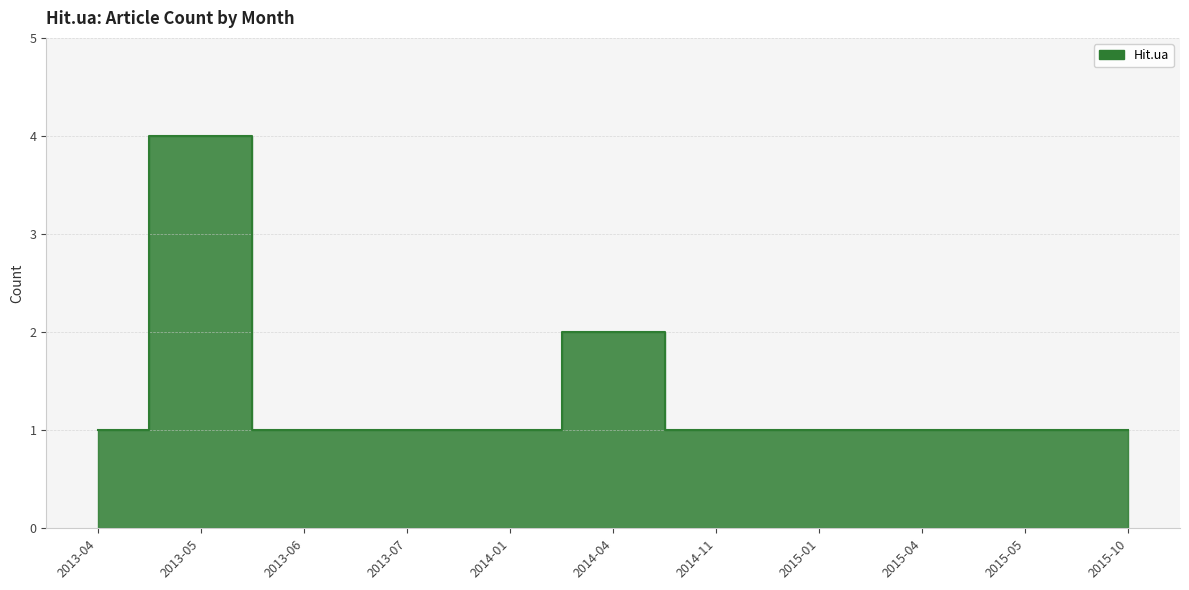

Count the number of data series in this chart.

1